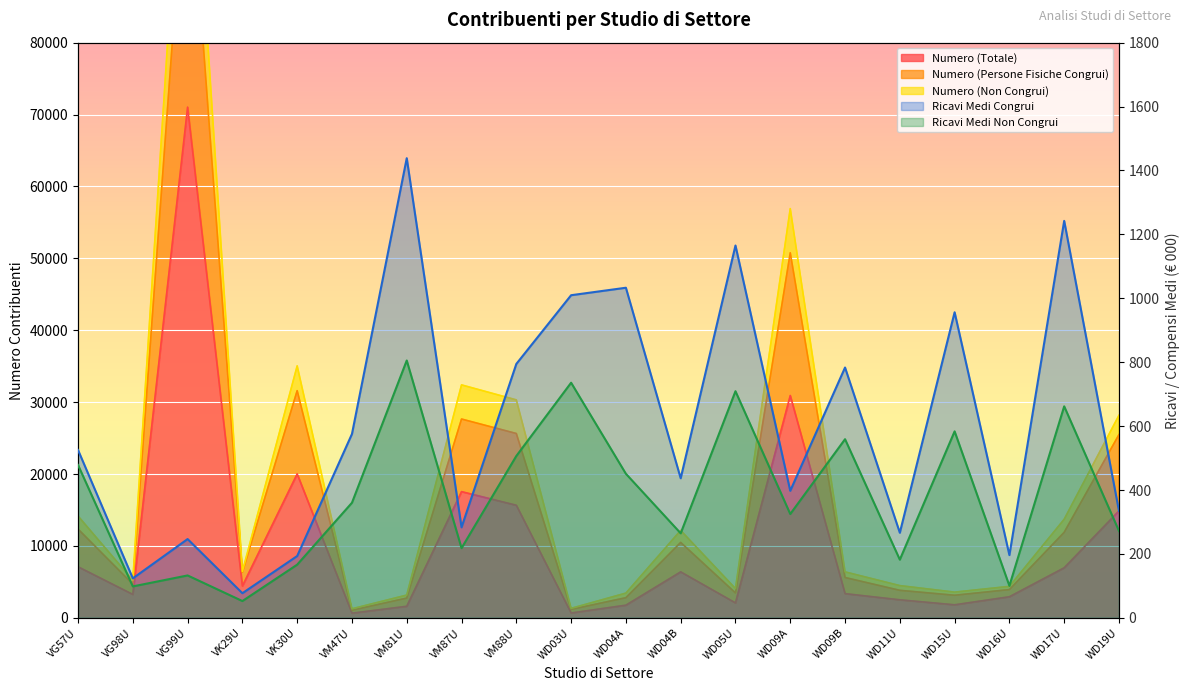

Reading right to left, what are all the values shown in this chart?

Numero (Totale): 14881.0	6967.0	2937.0	1818.0	2513.0	3372.0	30923.0	2081.0	6399.0	1765.0	679.0	15662.0	17558.0	1613.0	653.0	20024.0	4431.0	71031.0	3262.0	7107.0
Numero (Persone Fisiche Congrui): 25491.0	11895.0	3931.0	3143.0	3828.0	5612.0	50775.0	3469.0	10490.0	2803.0	1174.0	25640.0	27655.0	2749.0	1064.0	31599.0	6338.0	109154.0	4684.0	12349.0
Numero (Non Congrui): 28178.0	13716.0	4381.0	3581.0	4487.0	6399.0	56923.0	4077.0	12165.0	3444.0	1325.0	30317.0	32403.0	3173.0	1263.0	35048.0	6452.0	122945.0	5237.0	14164.0
Ricavi Medi Congrui: 334.6	1242.3	196.4	956.3	266.3	783.4	397.6	1165.2	436.8	1033.1	1009.7	794.6	283.3	1438.5	575.5	193.5	77.2	246.6	123.7	525.4
Ricavi Medi Non Congrui: 271.9	661.9	100.3	583.7	182.1	559.1	325.0	709.3	264.7	450.9	735.9	506.6	218.2	805.4	360.2	166.6	52.6	132.8	98.5	478.6